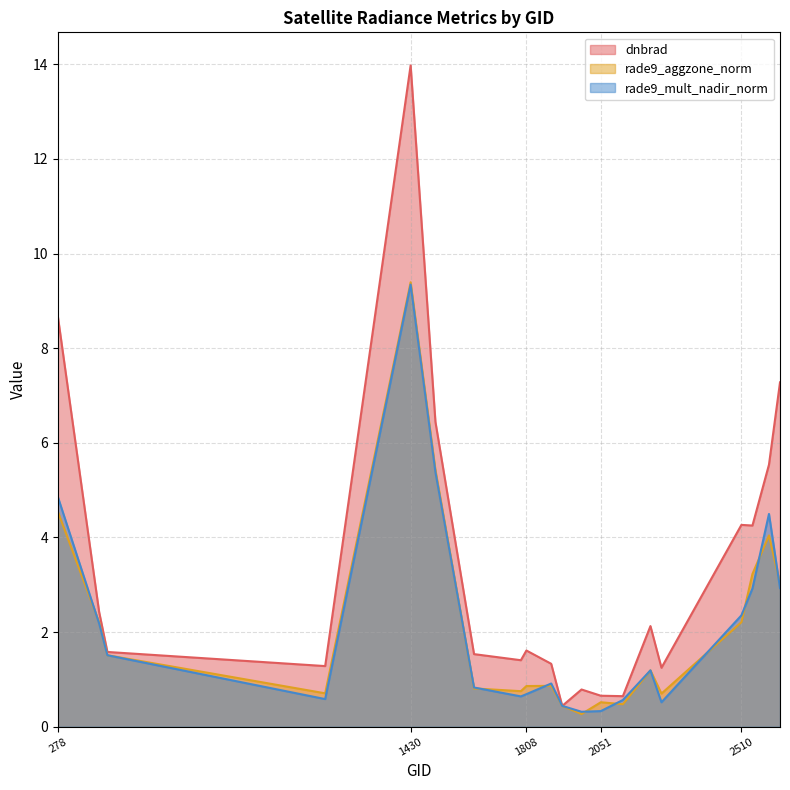

Between 1889 and 2600, which series saw the biggest shift?

dnbrad